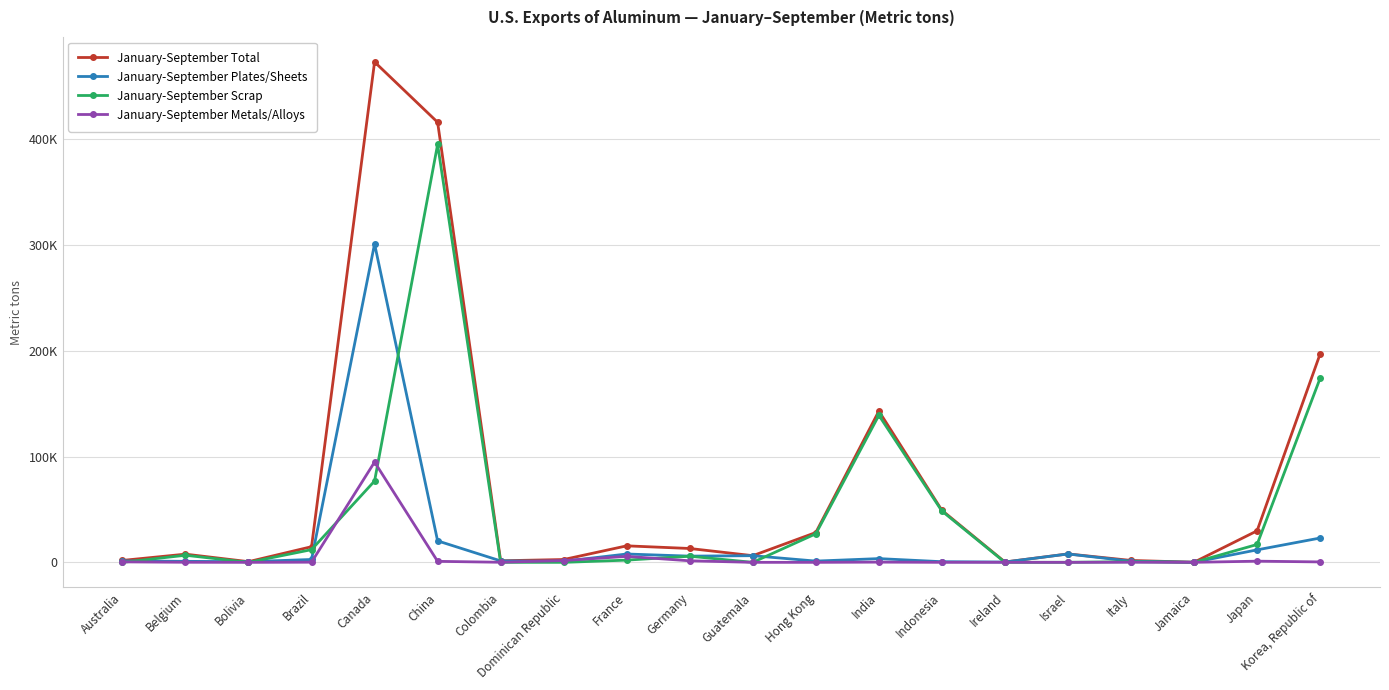

What are all the series names shown in the legend?

January-September Total, January-September Plates/Sheets, January-September Scrap, January-September Metals/Alloys